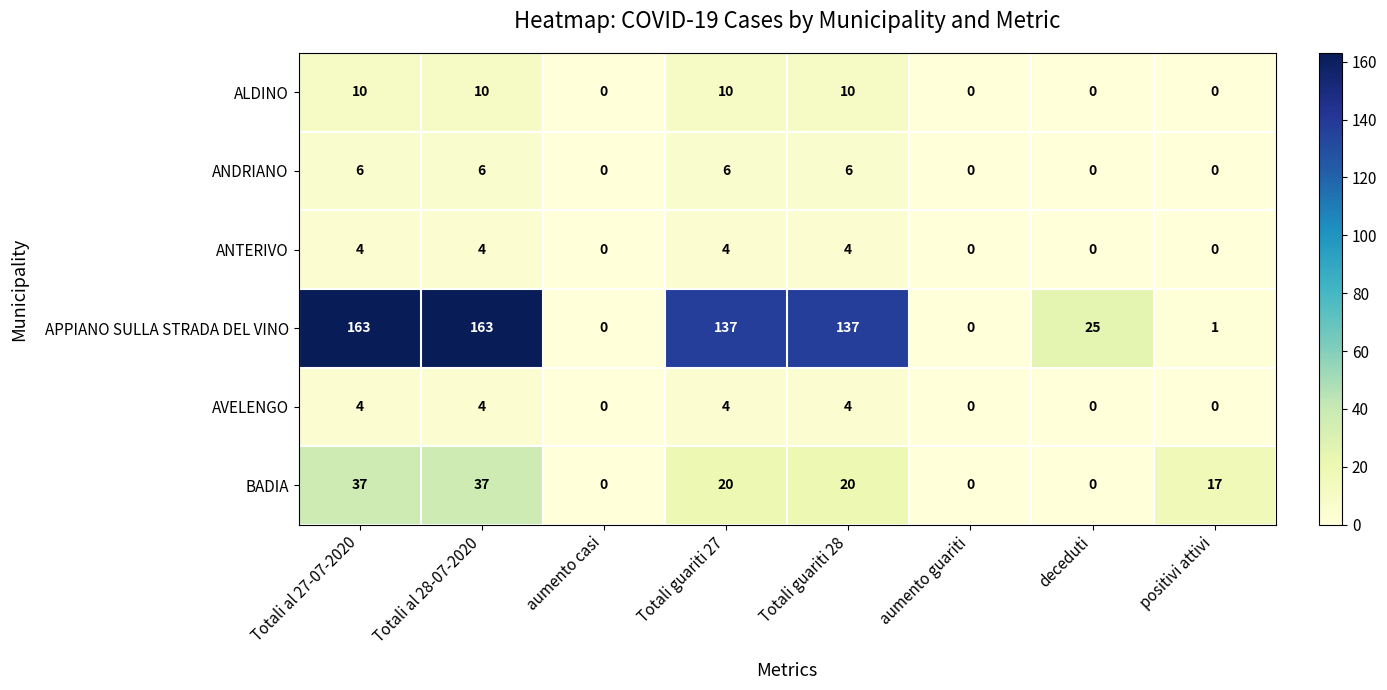

What is the average value of the APPIANO SULLA STRADA DEL VINO series?

78